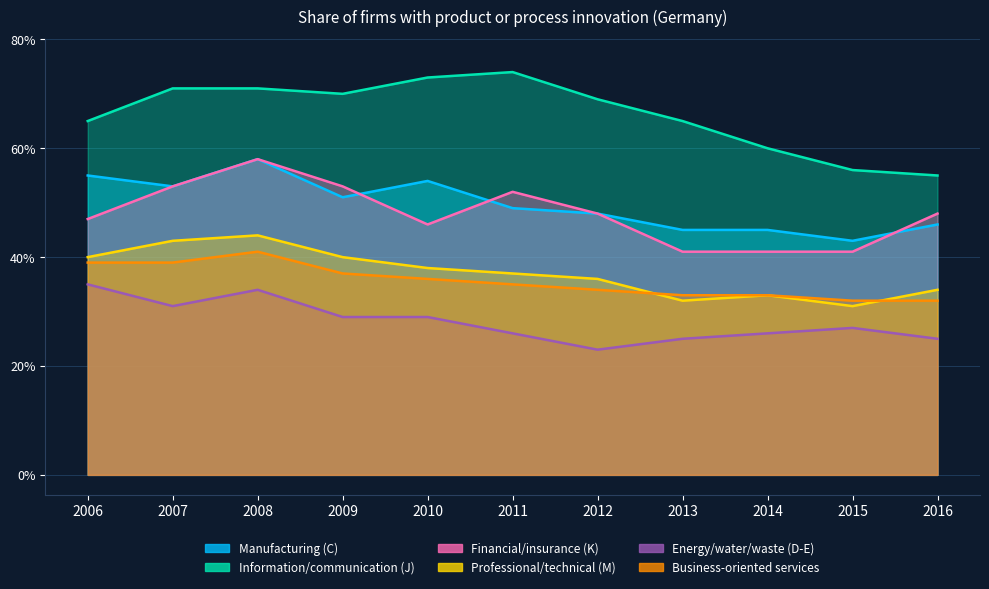

Reading left to right, transcribe all the data shown in this chart.

Manufacturing (C): 2006=55	2007=53	2008=58	2009=51	2010=54	2011=49	2012=48	2013=45	2014=45	2015=43	2016=46
Information/communication (J): 2006=65	2007=71	2008=71	2009=70	2010=73	2011=74	2012=69	2013=65	2014=60	2015=56	2016=55
Financial/insurance (K): 2006=47	2007=53	2008=58	2009=53	2010=46	2011=52	2012=48	2013=41	2014=41	2015=41	2016=48
Professional/technical (M): 2006=40	2007=43	2008=44	2009=40	2010=38	2011=37	2012=36	2013=32	2014=33	2015=31	2016=34
Energy/water/waste (D-E): 2006=35	2007=31	2008=34	2009=29	2010=29	2011=26	2012=23	2013=25	2014=26	2015=27	2016=25
Business-oriented services: 2006=39	2007=39	2008=41	2009=37	2010=36	2011=35	2012=34	2013=33	2014=33	2015=32	2016=32